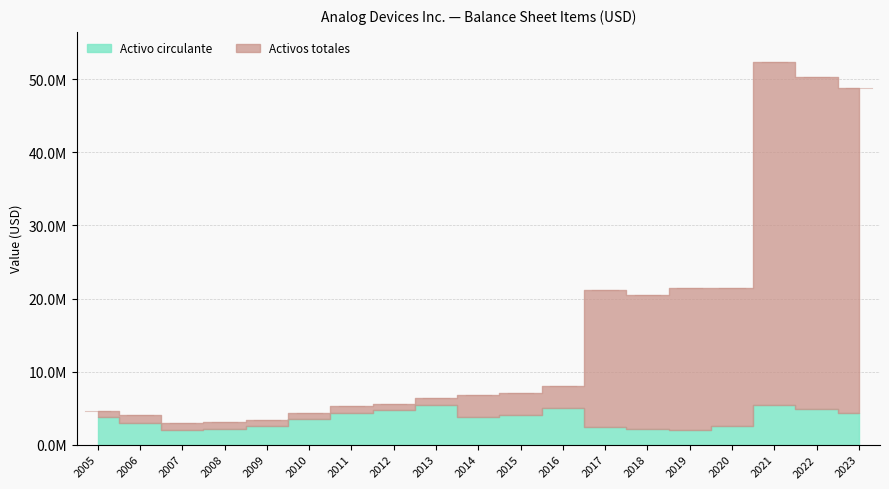

Which series has the largest range (max minus min)?

Activos totales